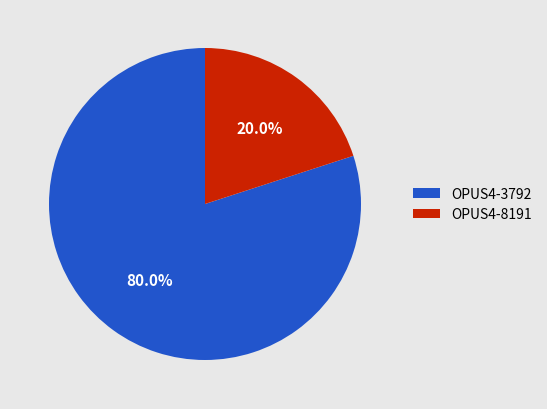

Which slice is the largest?

OPUS4-3792